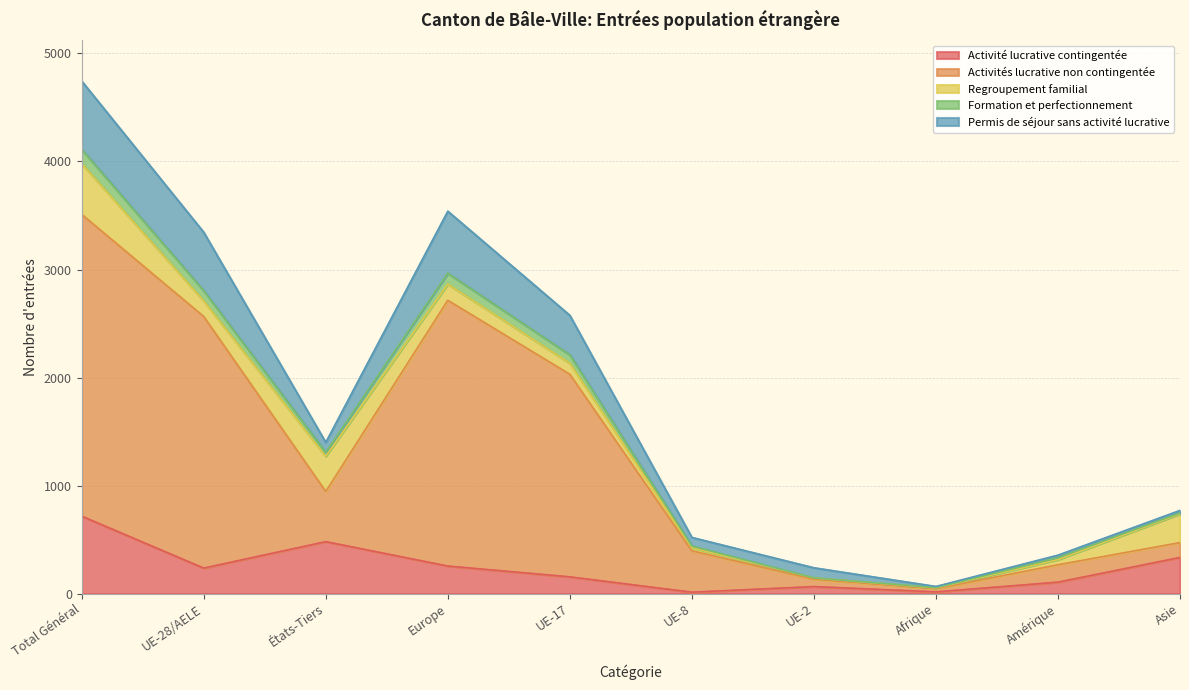

Rank the categories by Activité lucrative contingentée value from lowest to highest.

UE-8, Afrique, UE-2, Amérique, UE-17, UE-28/AELE, Europe, Asie, États-Tiers, Total Général